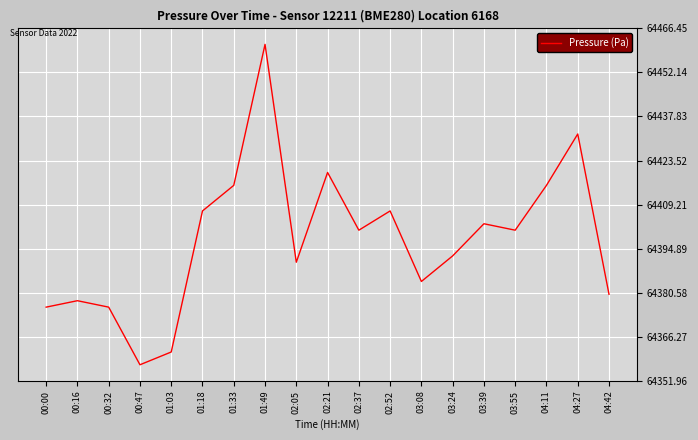

What is the sum of all values?

1223558.4